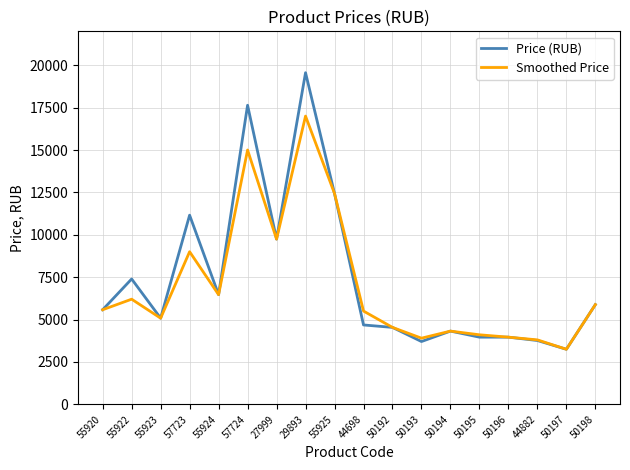

The Price (RUB) series shows 5577.6 at 55920. True or false?

True